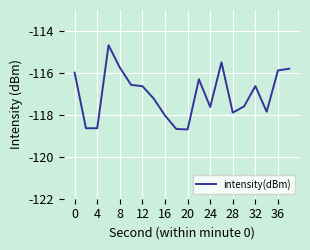

Is this an area chart (filled region under the line)?

No